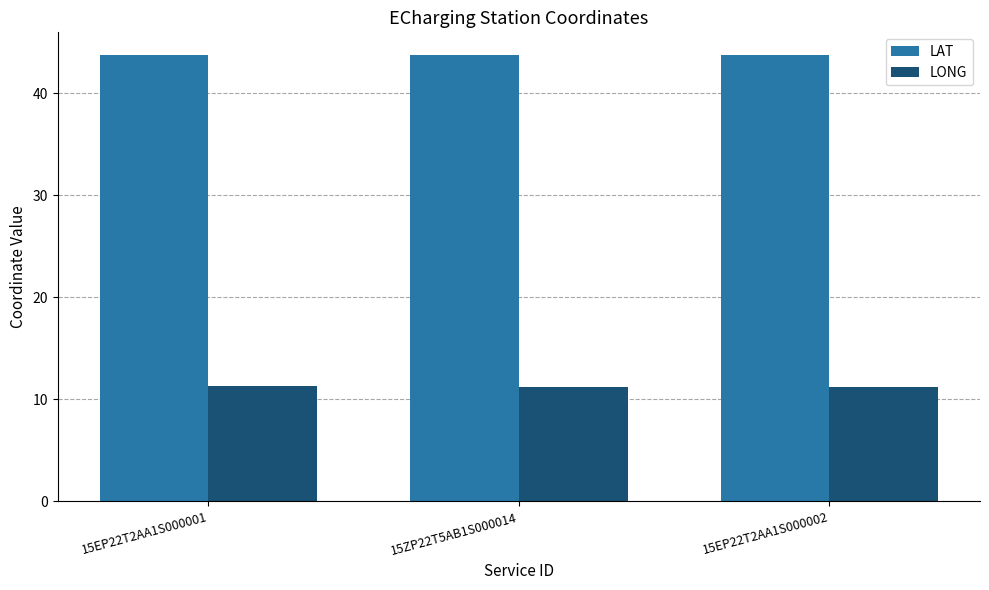

What is the total value across all series at 15ZP22T5AB1S000014?

55.0